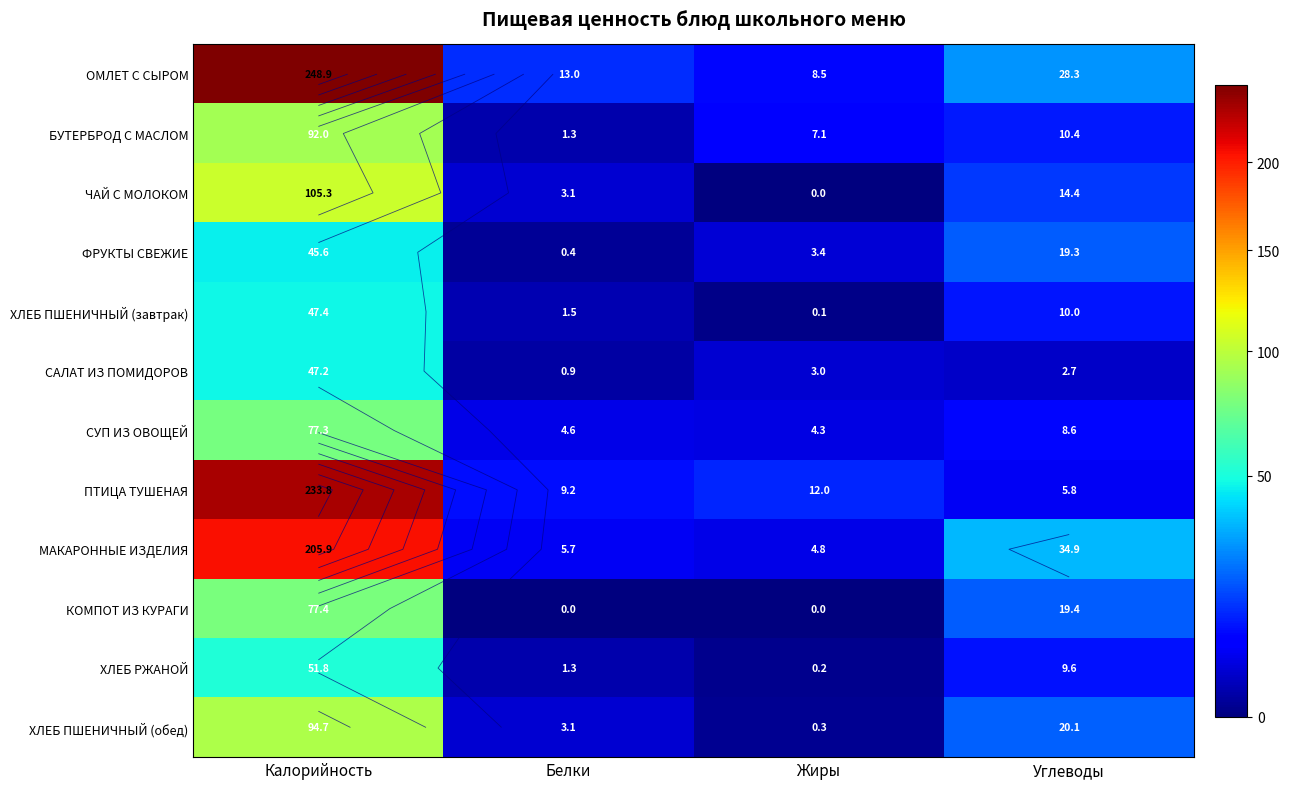

At which category is the sum across all series the highest?

Калорийность